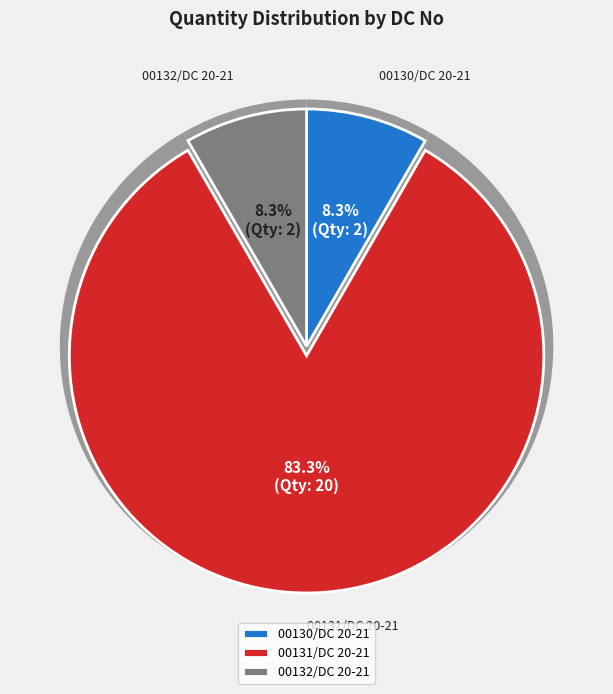

What portion of the pie excludes 00132/DC 20-21?

91.7%